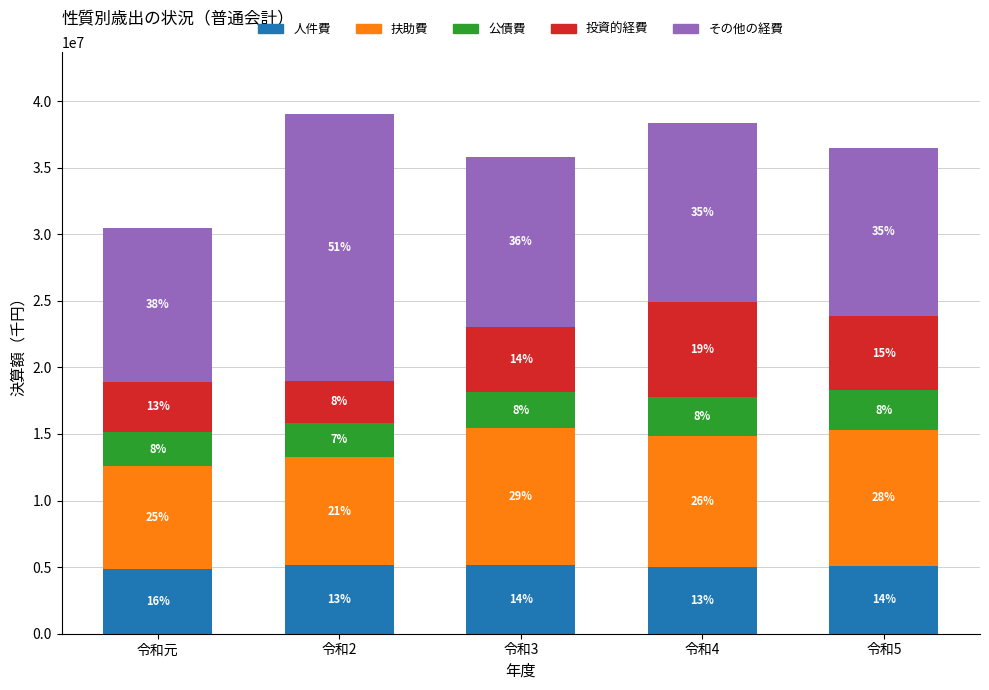

What are all the series names shown in the legend?

人件費, 扶助費, 公債費, 投資的経費, その他の経費